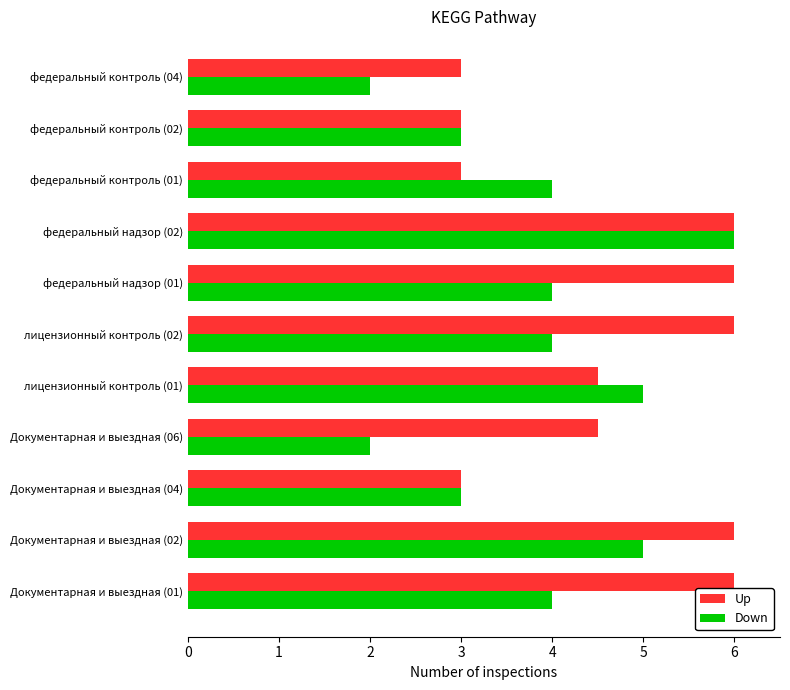

Which series has the largest range (max minus min)?

Down